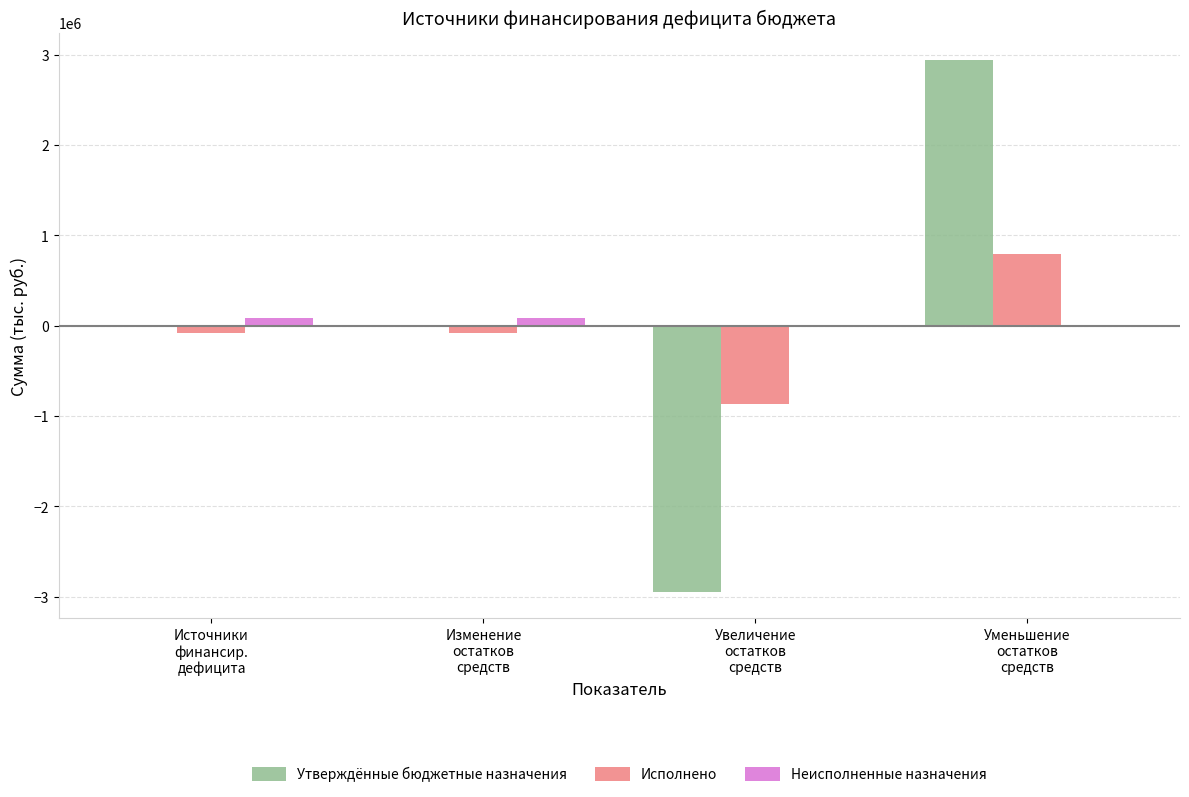

Count the number of categories in the chart.

4